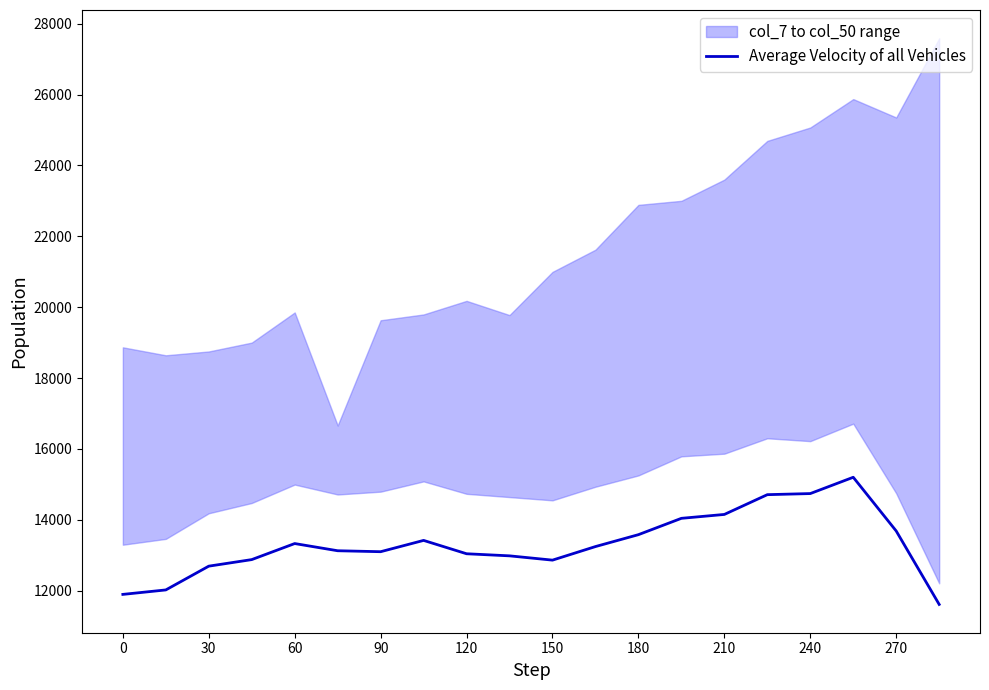

How many lines are shown in the chart?

1